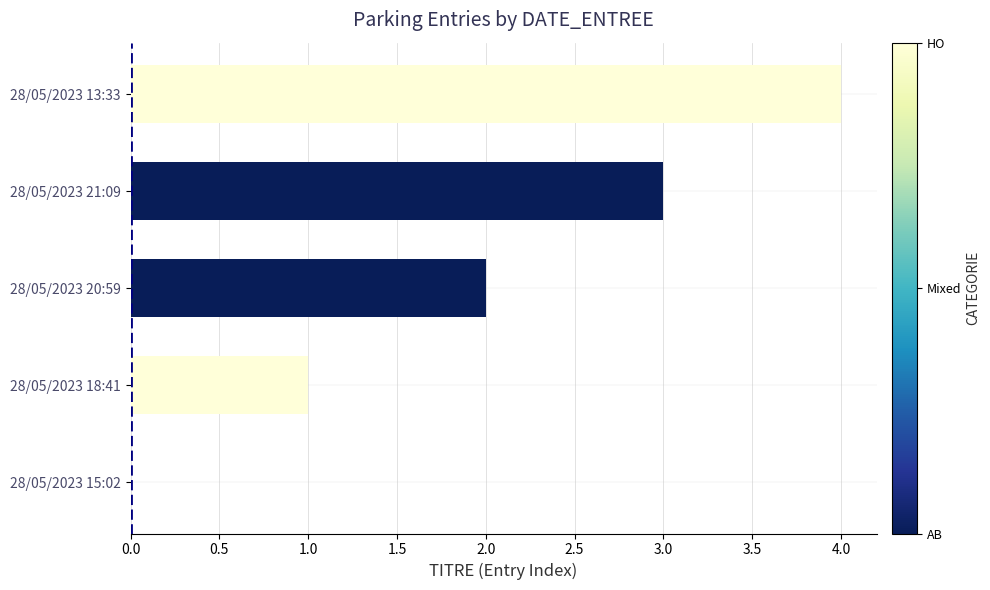

At which category does the chart reach its peak across all series?

28/05/2023 13:33